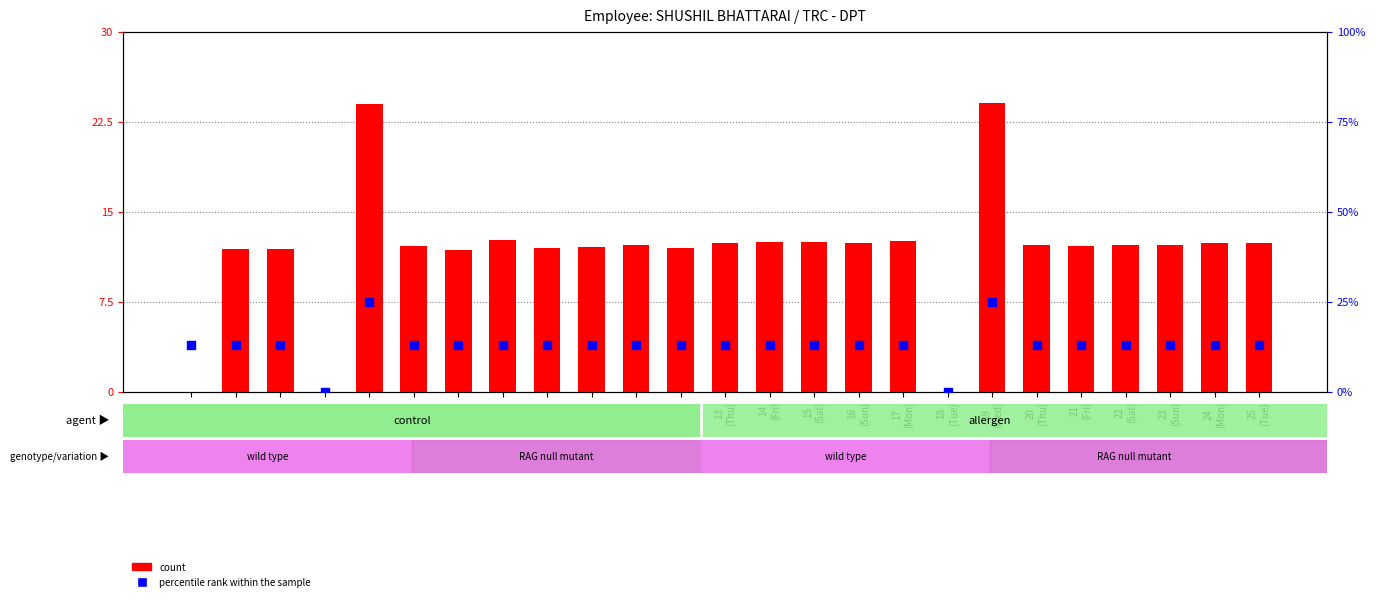

What are all the series names shown in the legend?

count, percentile rank within the sample